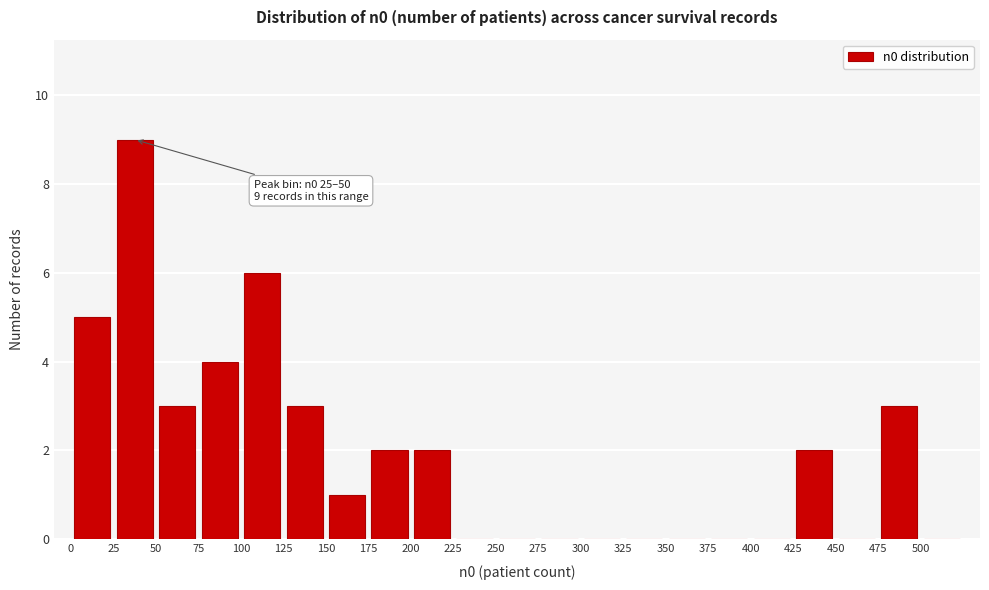

Over which range of the x-axis is the bar tallest?

25 to 50